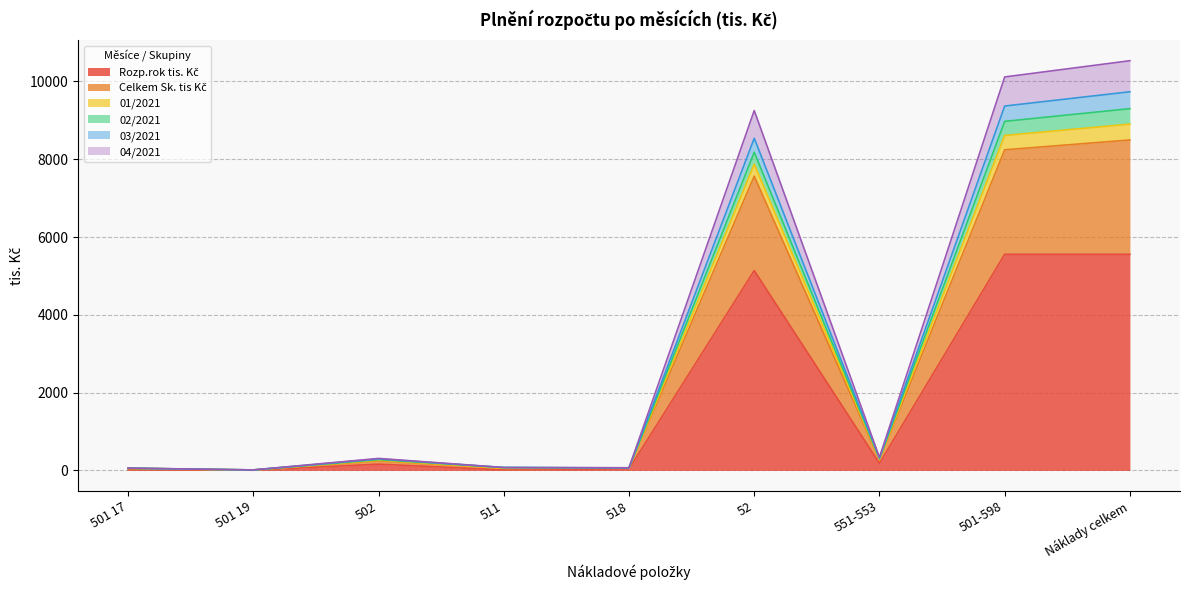

True or false: 03/2021 has a value of 393.6 at 501-598.

True